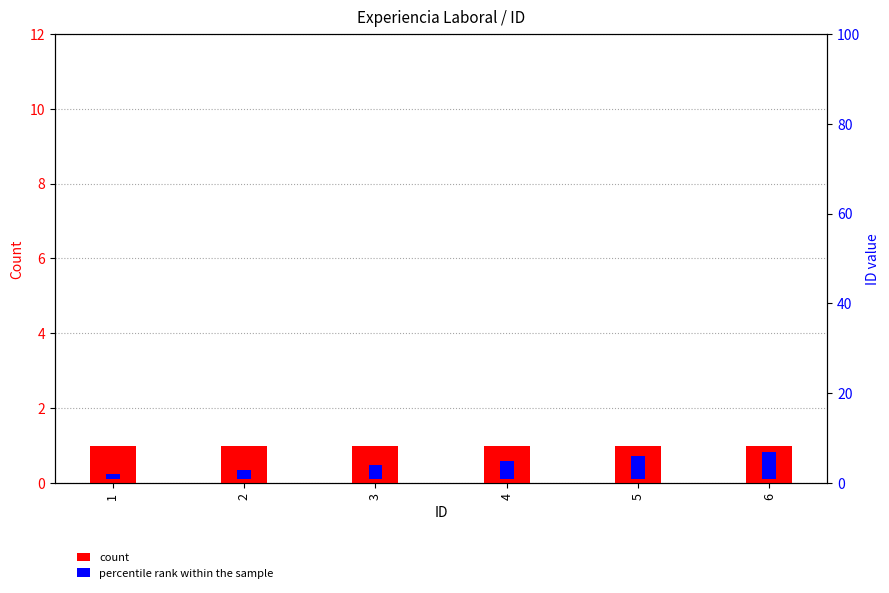

At how many categories does at least one series exceed 3?

3